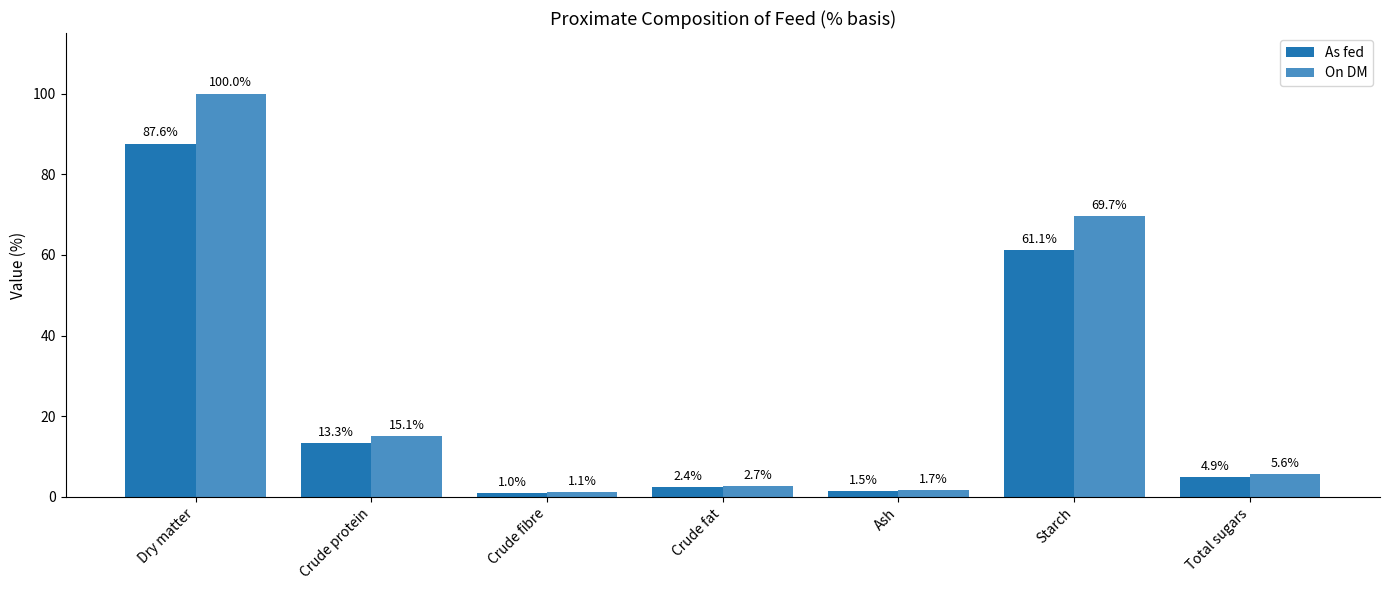

True or false: As fed has a value of 28.5 at Starch.

False